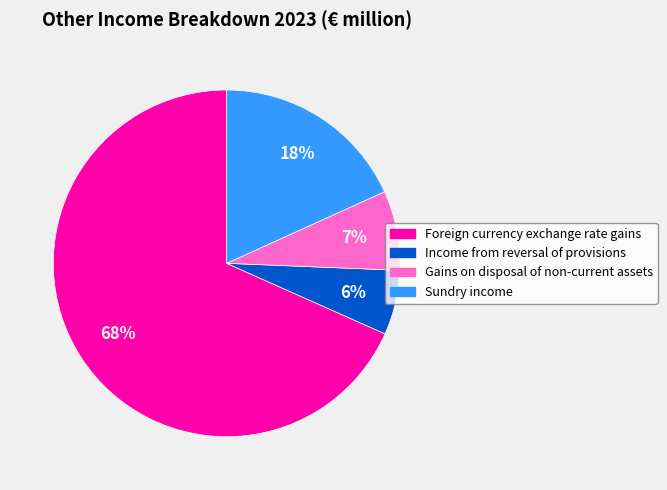

How many segments does this pie chart have?

4